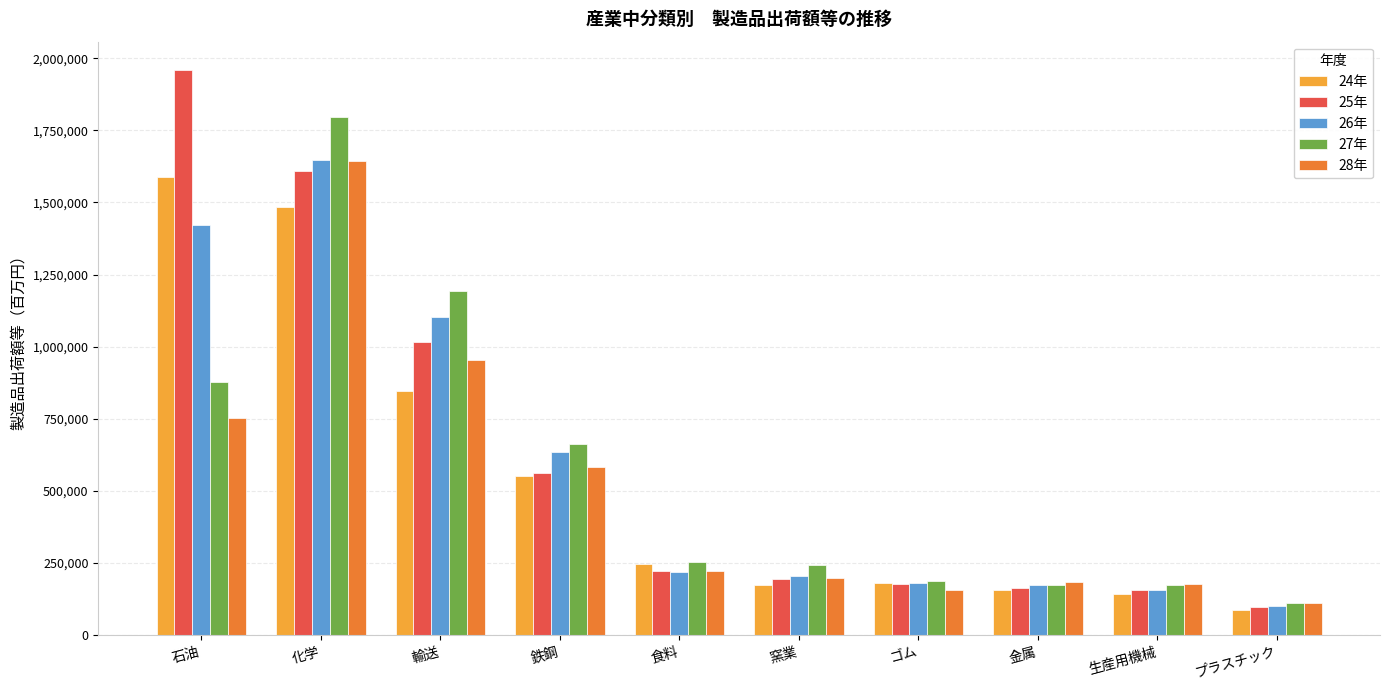

The 25年 series shows 560761 at 鉄鋼. True or false?

True